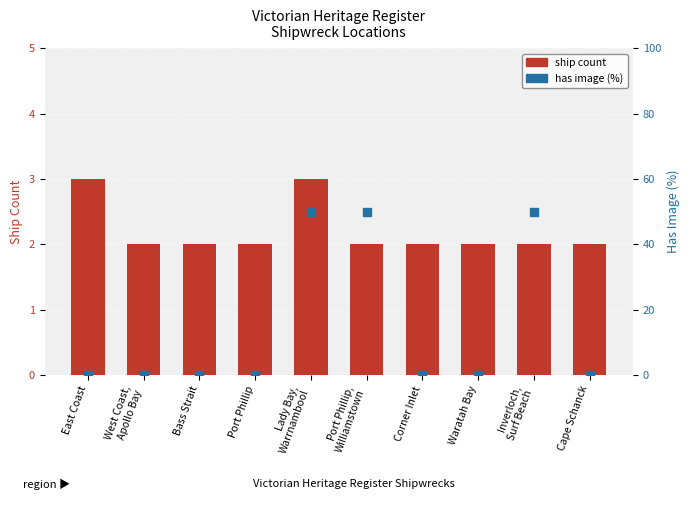

Which series has the largest Y range (max minus min)?

has image (%)